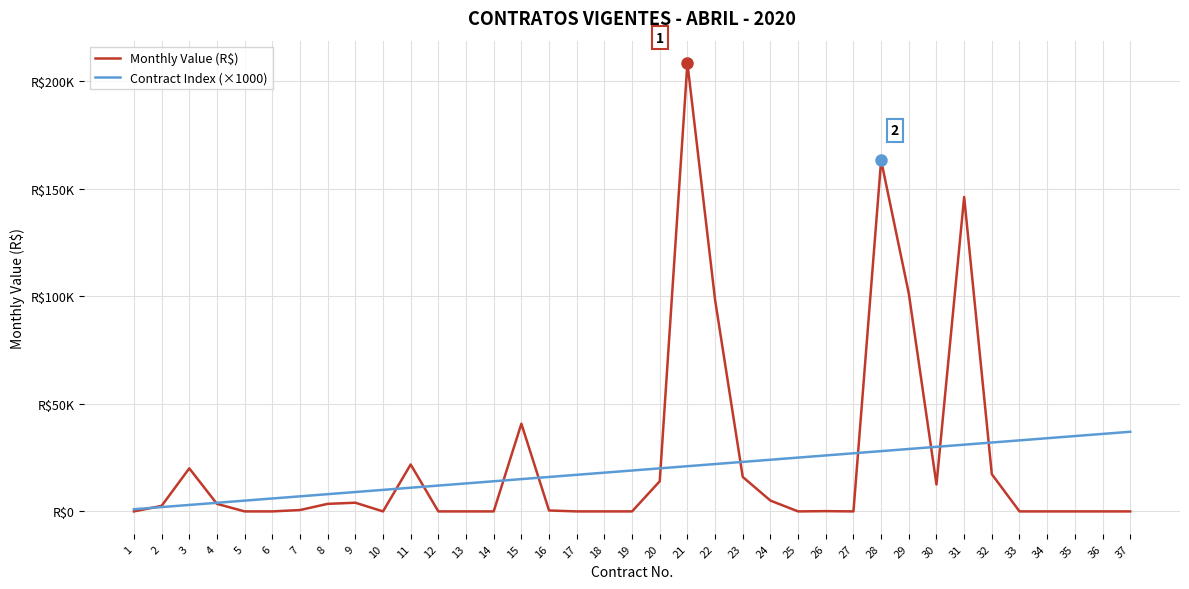

Which series has the largest total across all categories?

Monthly Value (R$)